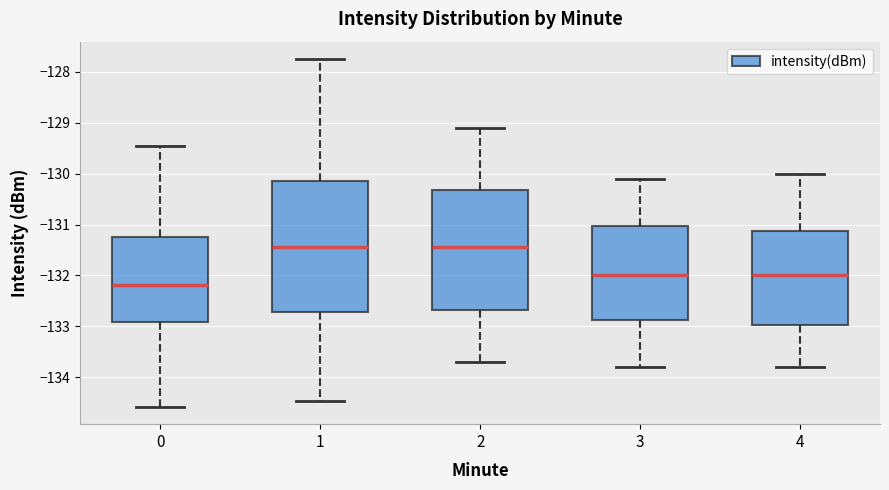

Reading left to right, read every box against the y-axis: the position of its median line, the range the box covers, and the ends of its whiskers. The values are not printed on the chart, so give them approximately, as read against the axis.

0: median -132.2, box -132.9 to -131.2, whiskers -134.6 to -129.4
1: median -131.4, box -132.7 to -130.2, whiskers -134.5 to -127.7
2: median -131.4, box -132.7 to -130.3, whiskers -133.7 to -129.1
3: median -132.0, box -132.9 to -131.0, whiskers -133.8 to -130.1
4: median -132.0, box -133.0 to -131.1, whiskers -133.8 to -130.0